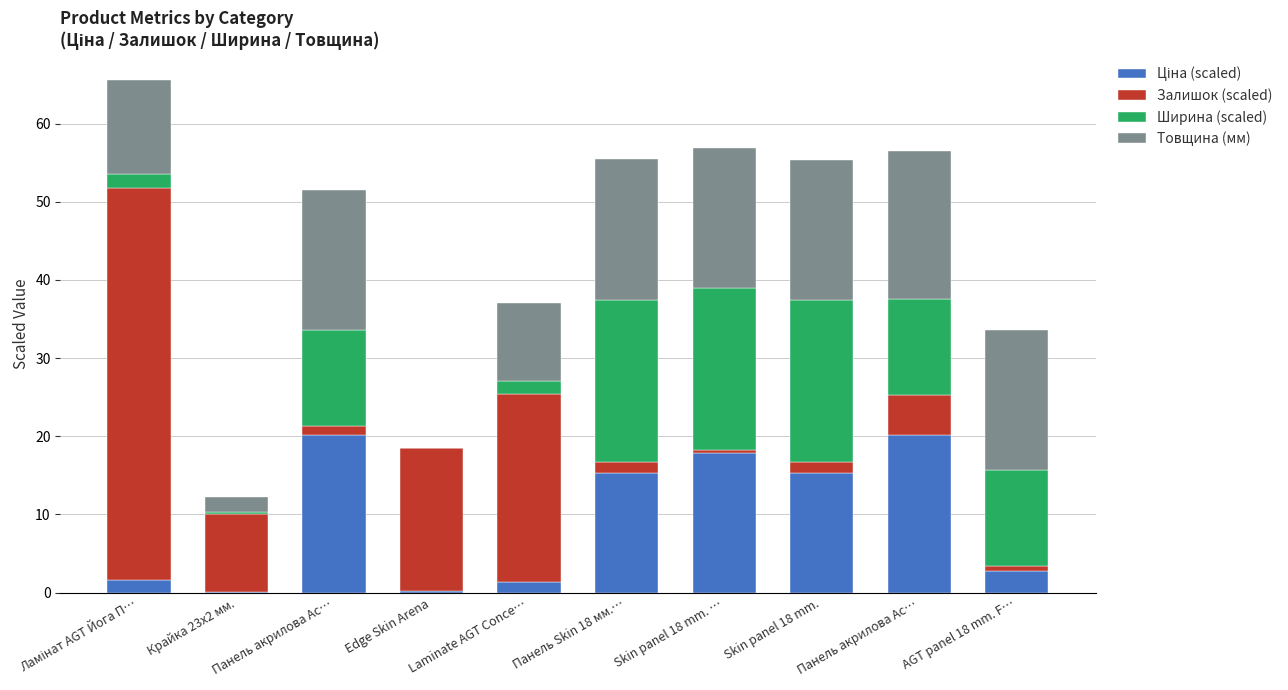

Are the bars horizontal?

No